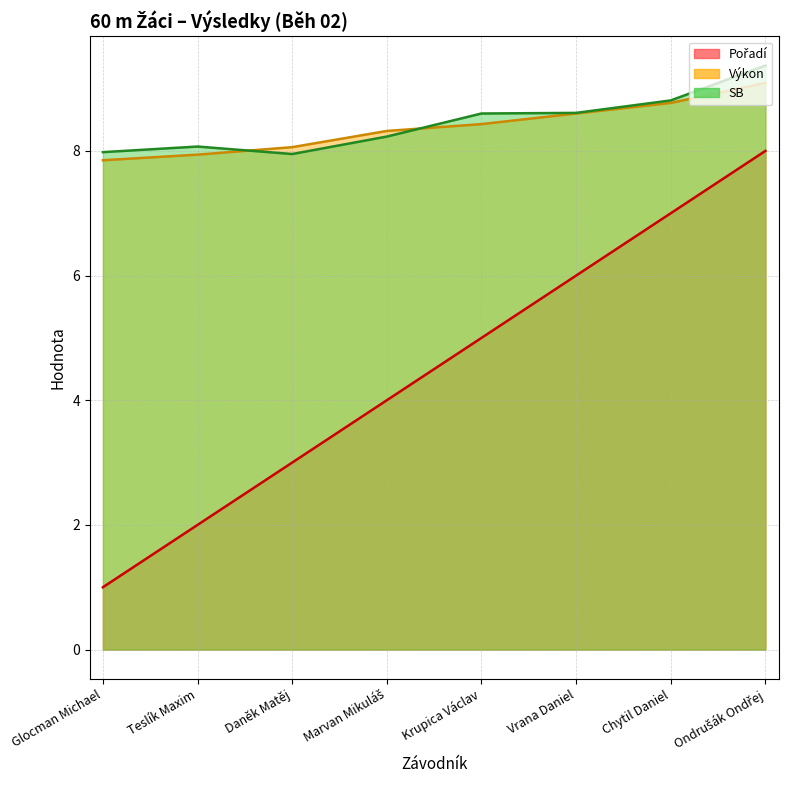

Rank the series at Chytil Daniel from highest to lowest value.

SB, Výkon, Pořadí